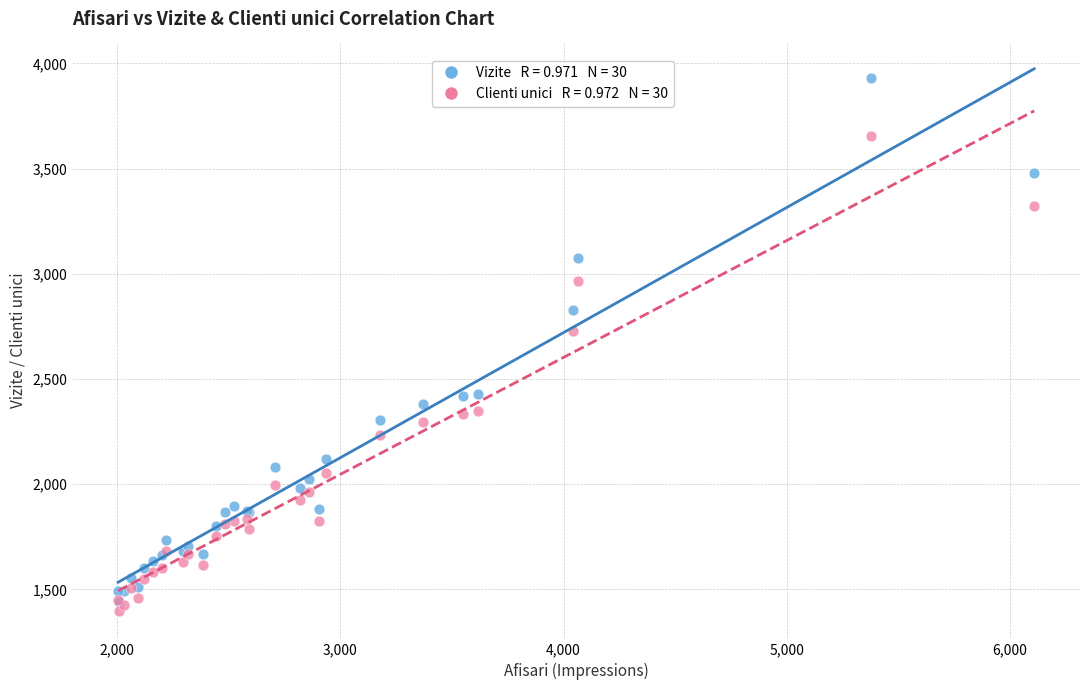

Across all series, what Y value is closest to 2662?

2729